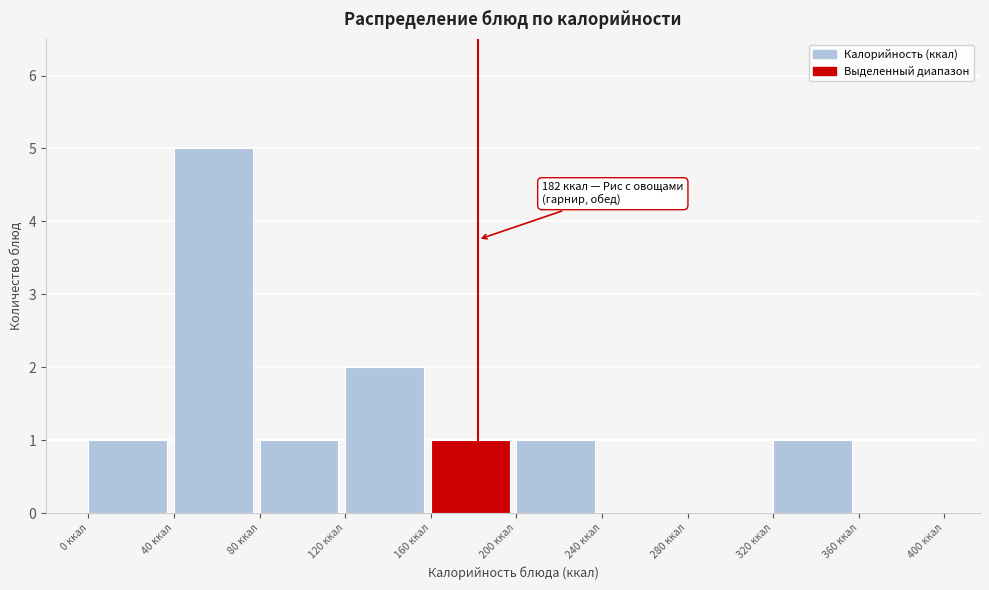

Over which range of the x-axis is the bar tallest?

40 to 80